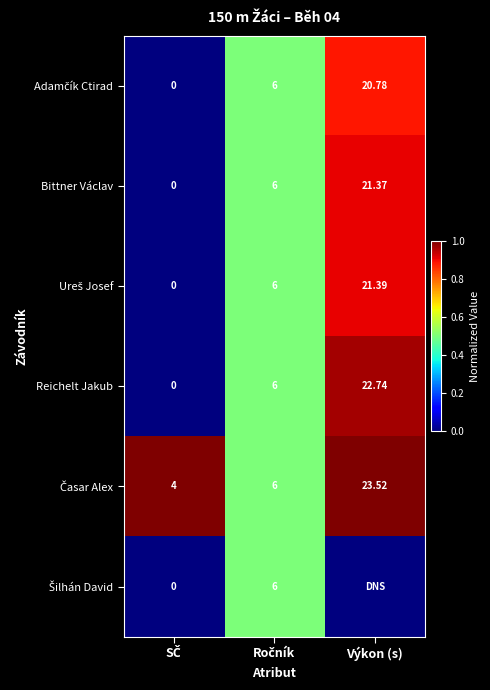

Which category has the highest value in the Bittner Václav series?

Výkon (s)